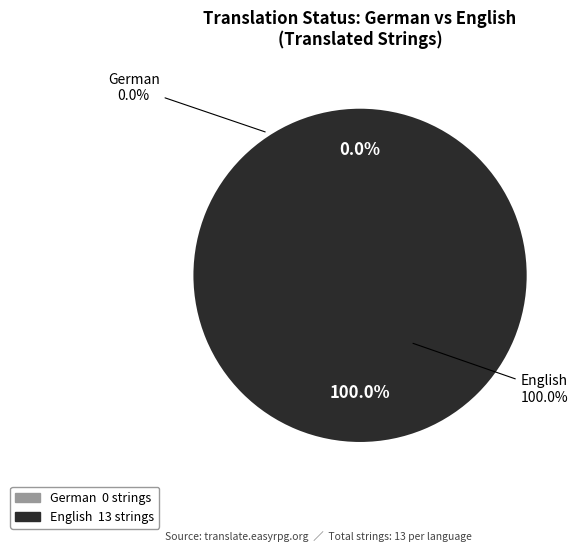

Combined, what portion of the pie is English and German?

100.0%